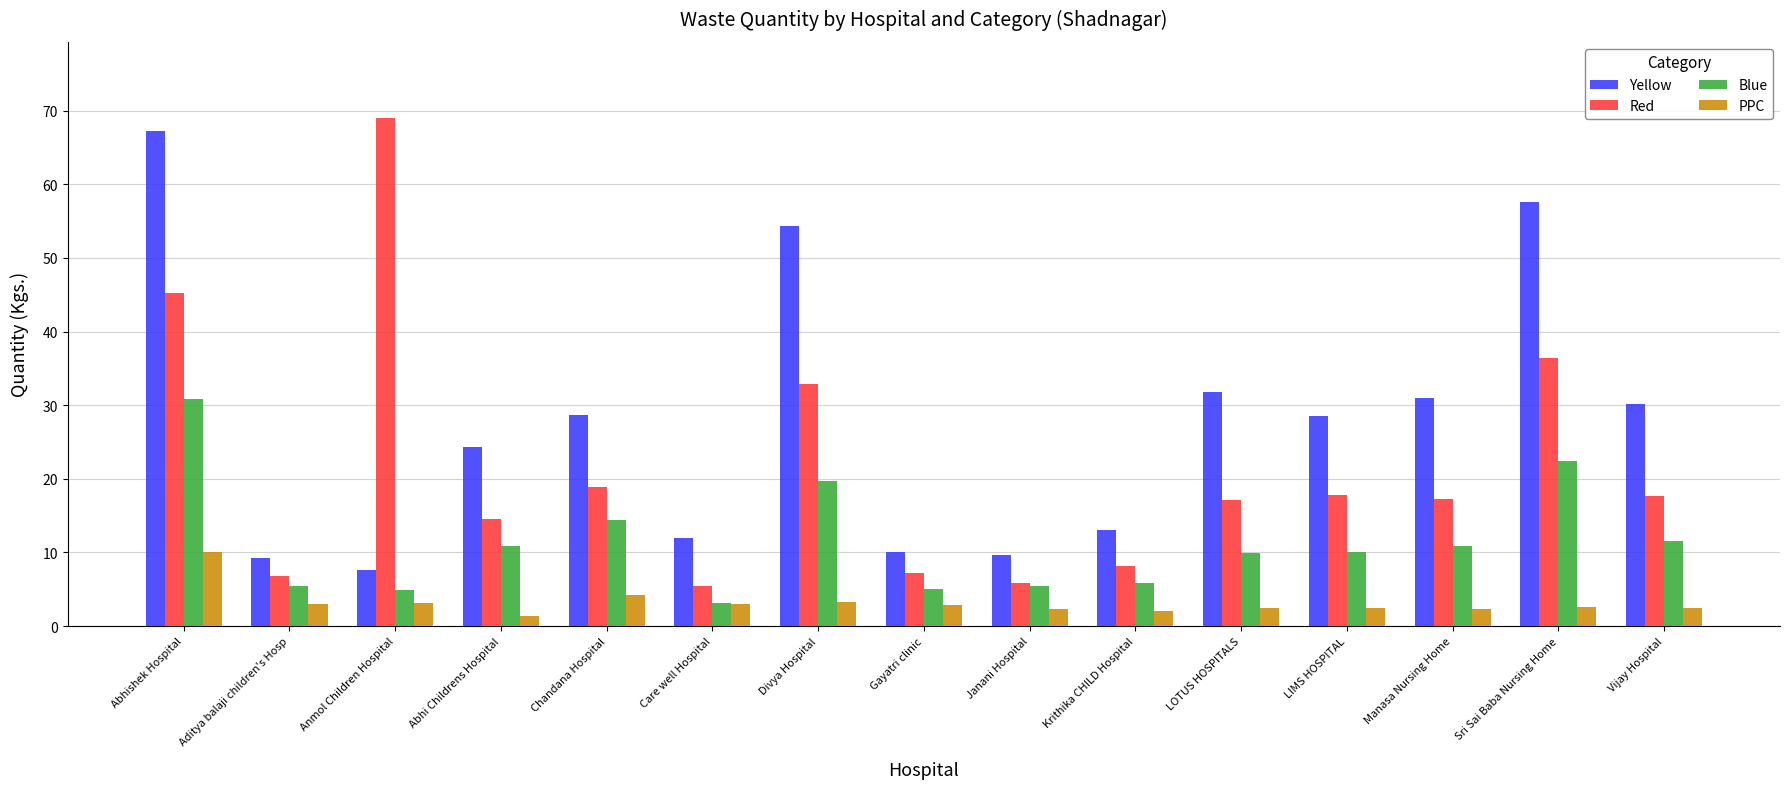

The Blue series shows 9.9 at Chandana Hospital. True or false?

False